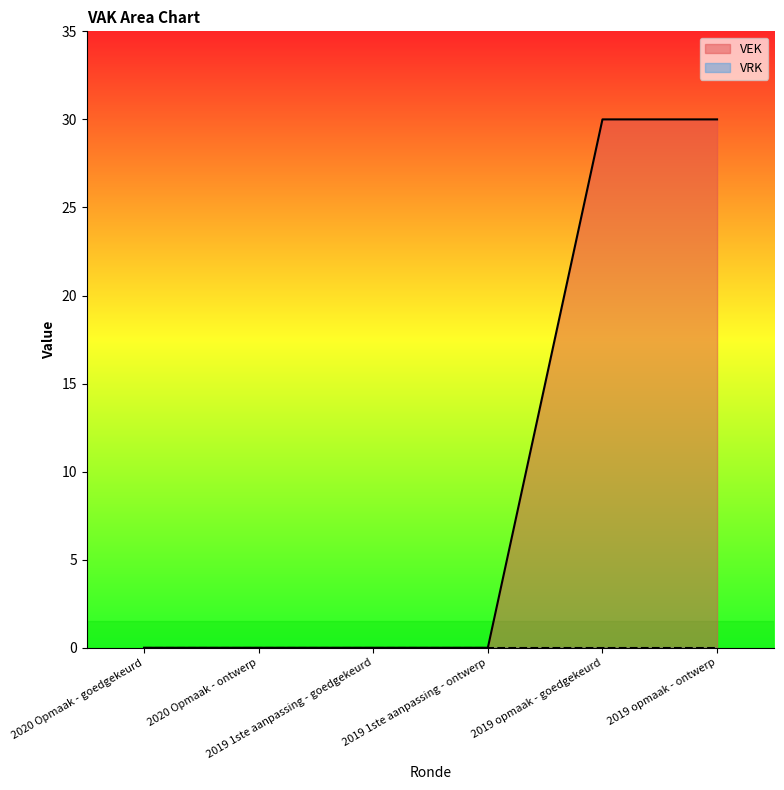

List the labels in order of value, smallest first.

2020 Opmaak - goedgekeurd, 2020 Opmaak - ontwerp, 2019 1ste aanpassing - goedgekeurd, 2019 1ste aanpassing - ontwerp, 2019 opmaak - goedgekeurd, 2019 opmaak - ontwerp